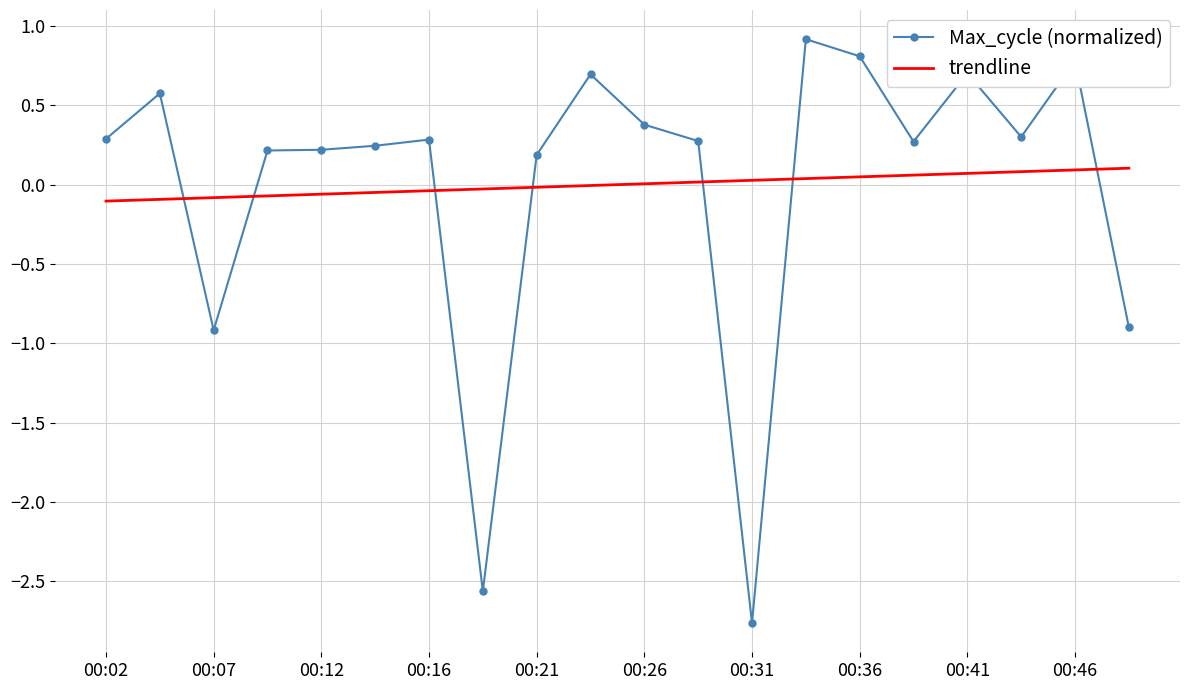

How many distinct data groups are displayed?

2